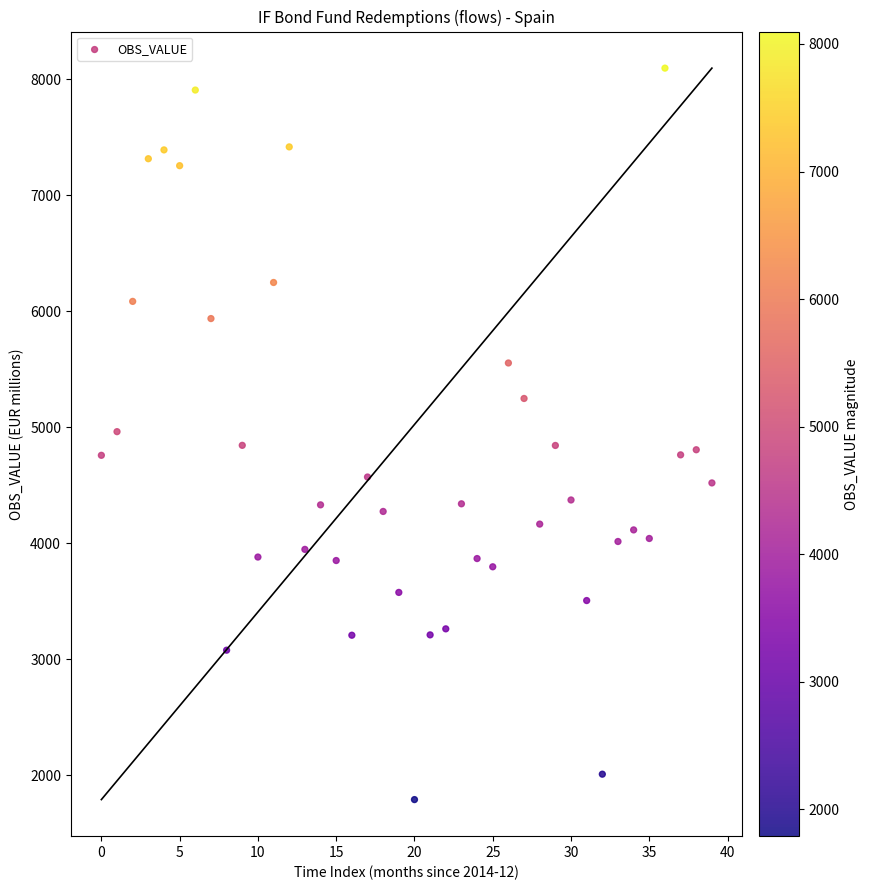

What is the range of Y values (max minus min)?

6306